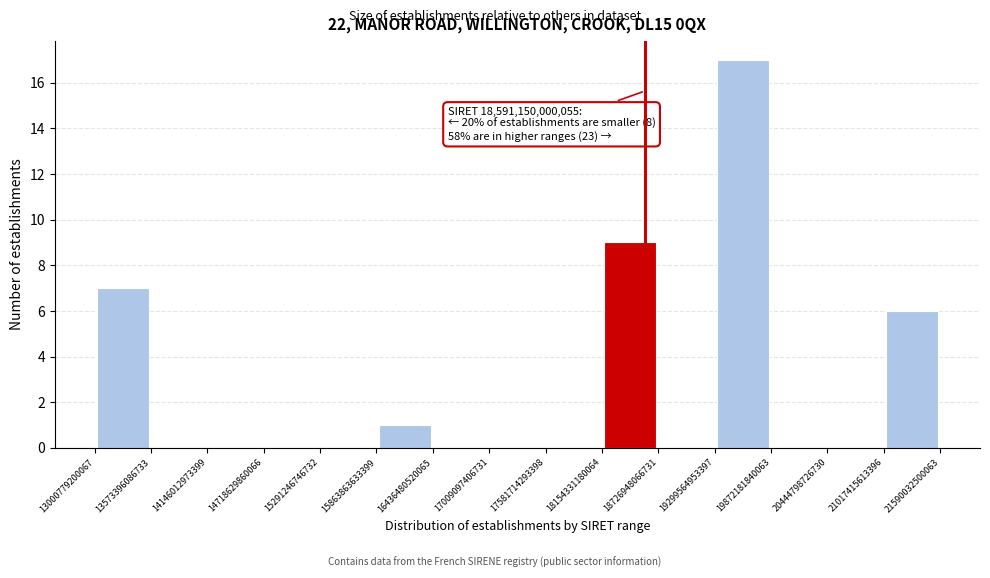

Which range on the x-axis has the tallest bar?

19299564953397 to 19872181840063